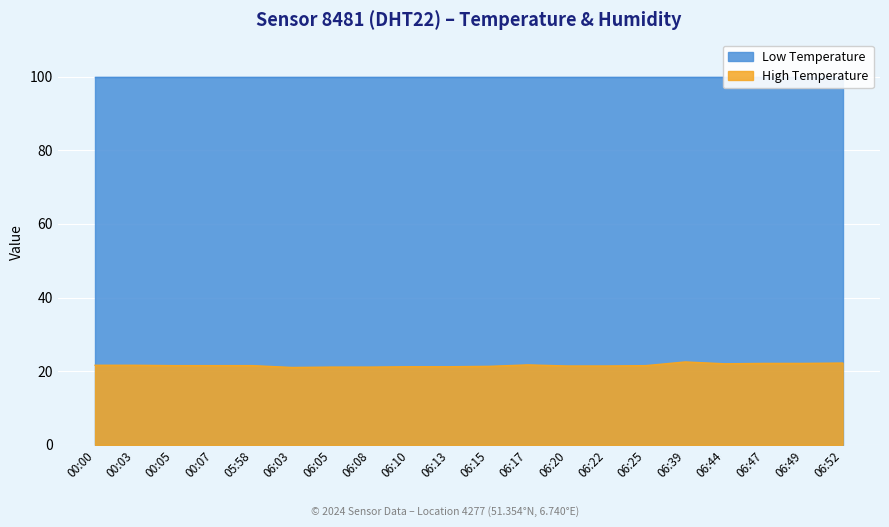

Rank the categories by value from lowest to highest.

06:03, 06:05, 06:08, 06:10, 06:13, 06:15, 06:20, 06:22, 00:05, 00:07, 05:58, 06:25, 00:00, 00:03, 06:17, 06:44, 06:47, 06:49, 06:52, 06:39